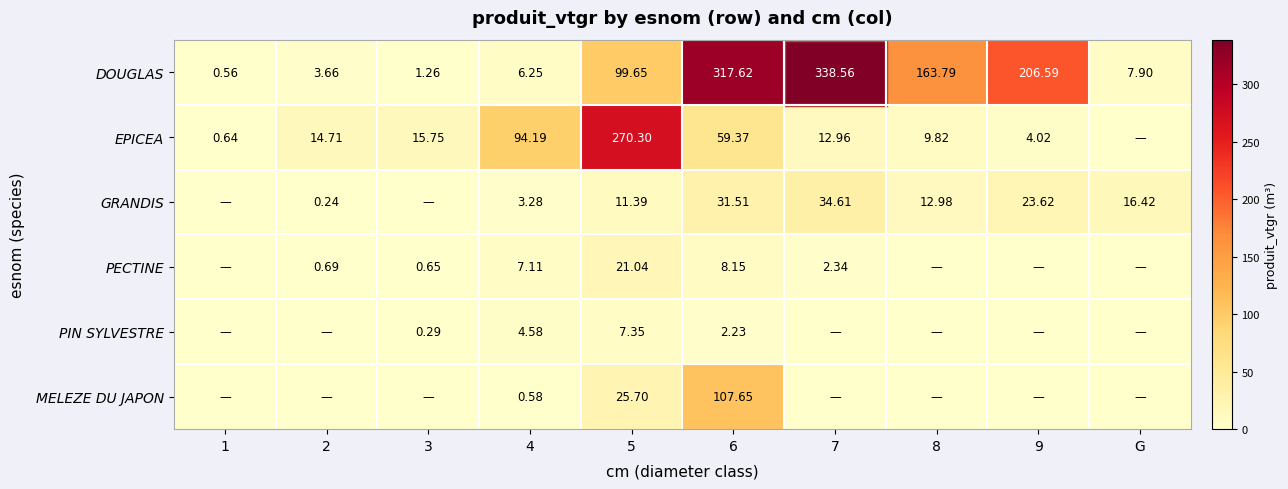

At 4, list the series in order from largest to smallest.

EPICEA, PECTINE, DOUGLAS, PIN SYLVESTRE, GRANDIS, MELEZE DU JAPON